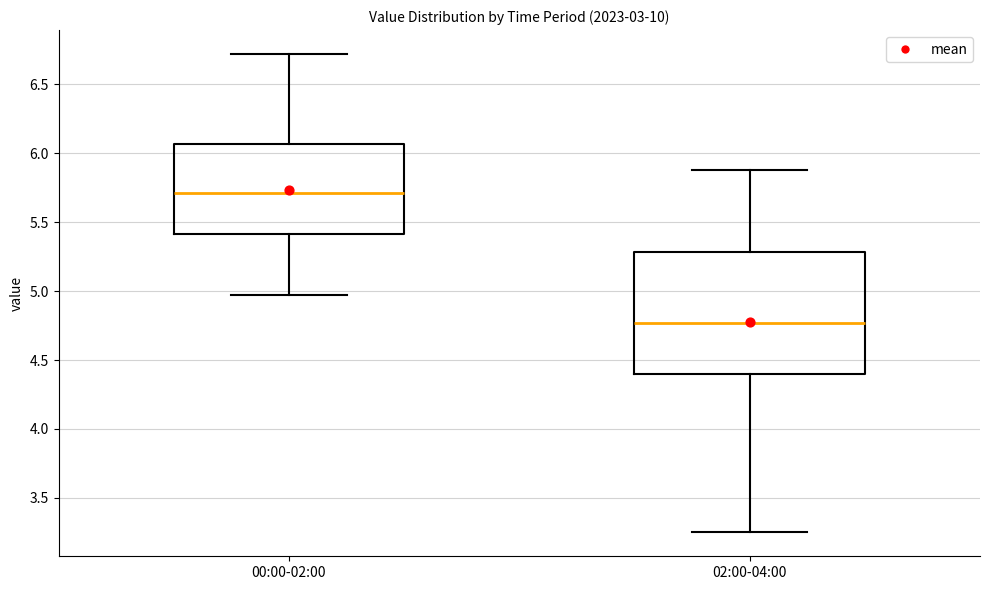

Comparing the boxes themselves (not the whiskers), which one is the tallest?

02:00-04:00